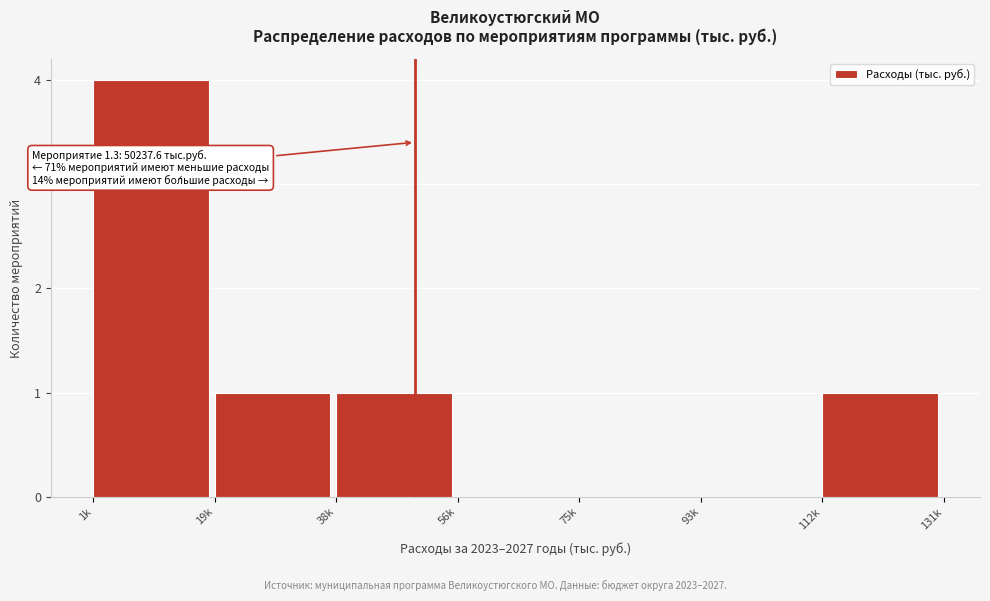

Reading left to right, extract all data points from this chart.

1k=4	19k=1	38k=1	56k=0	75k=0	93k=0	112k=1